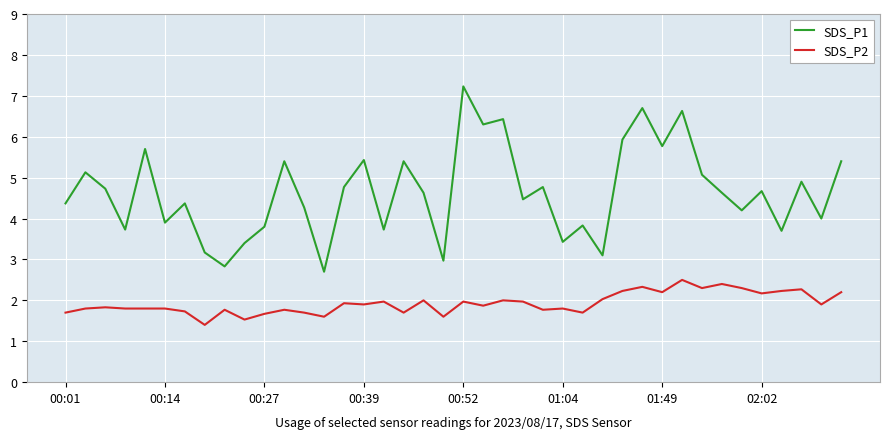

What is the minimum value for SDS_P2?

1.4